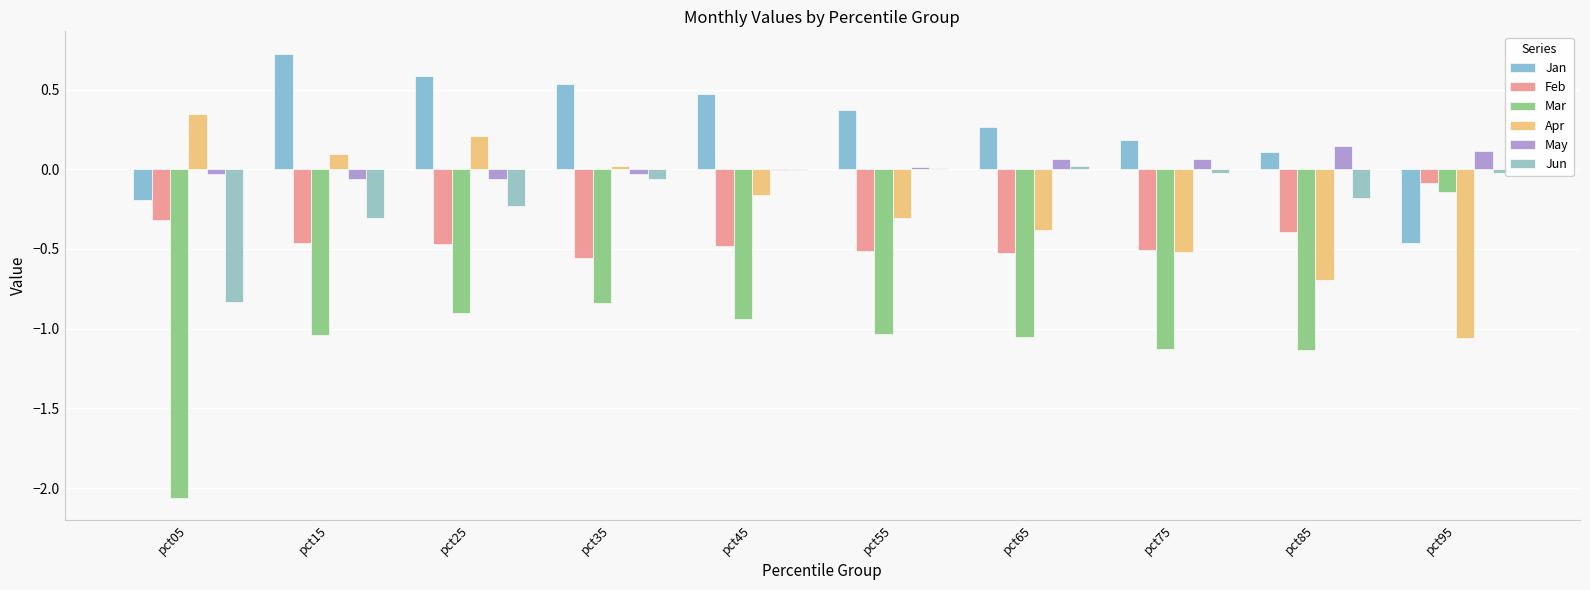

Which series has the widest spread of values?

Mar